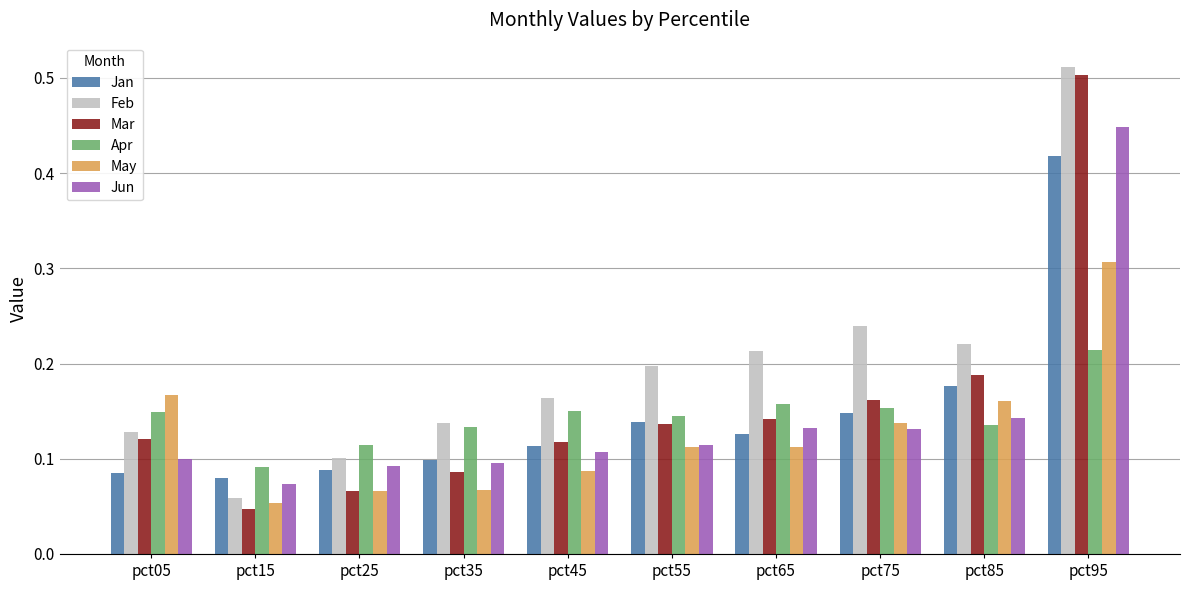

How many groups of bars are there?

10